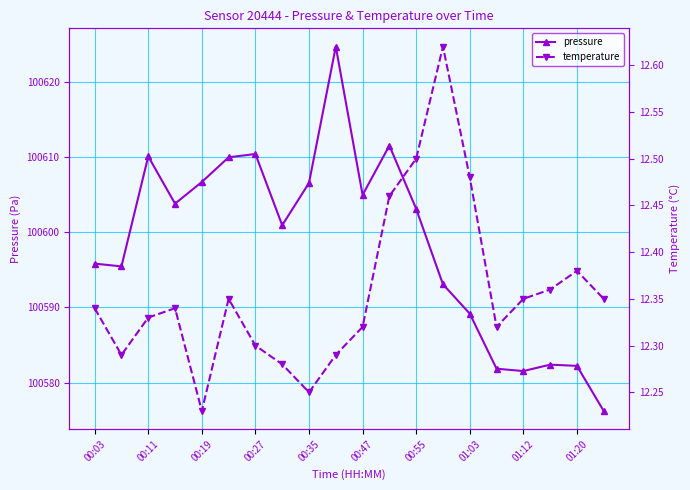

Which series has the widest spread of values?

pressure